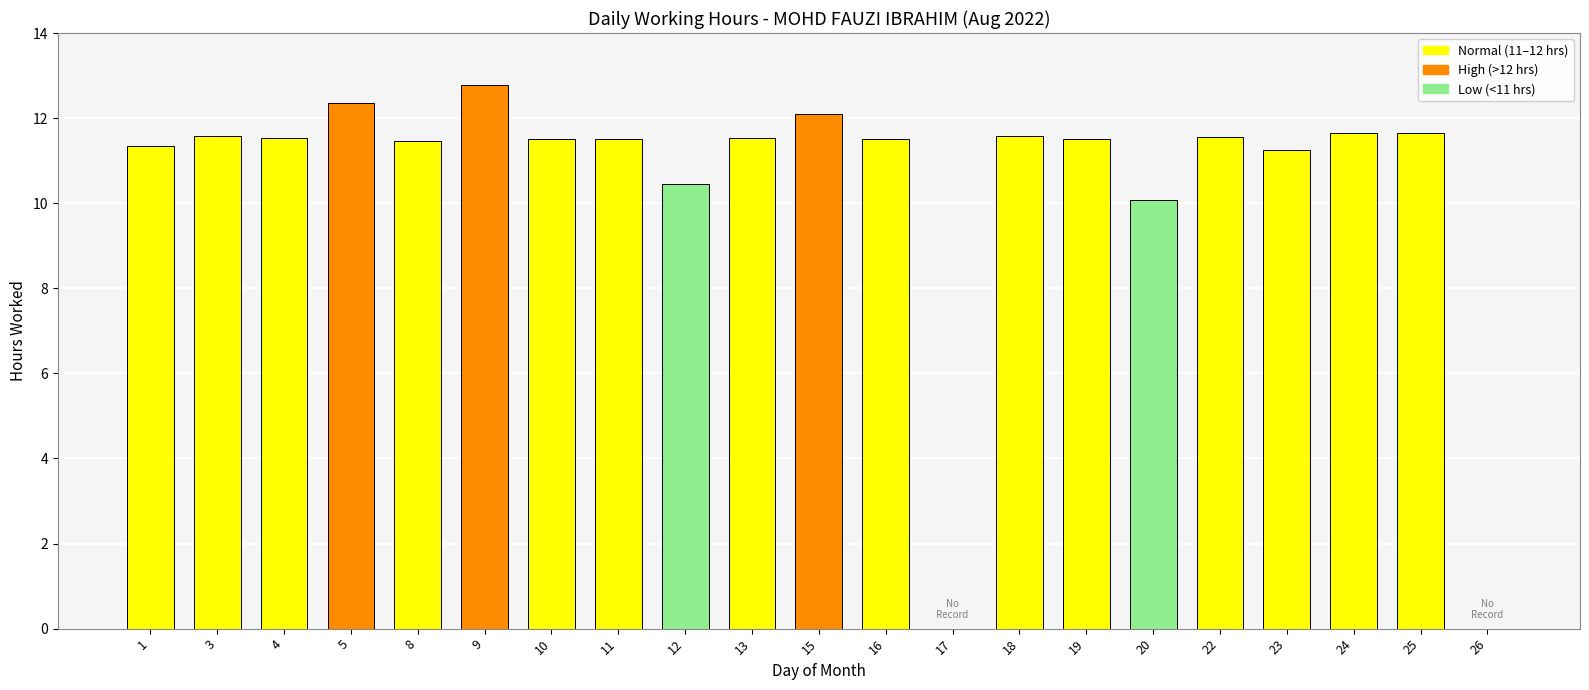

True or false: the data shows 11.3 at 1.

True